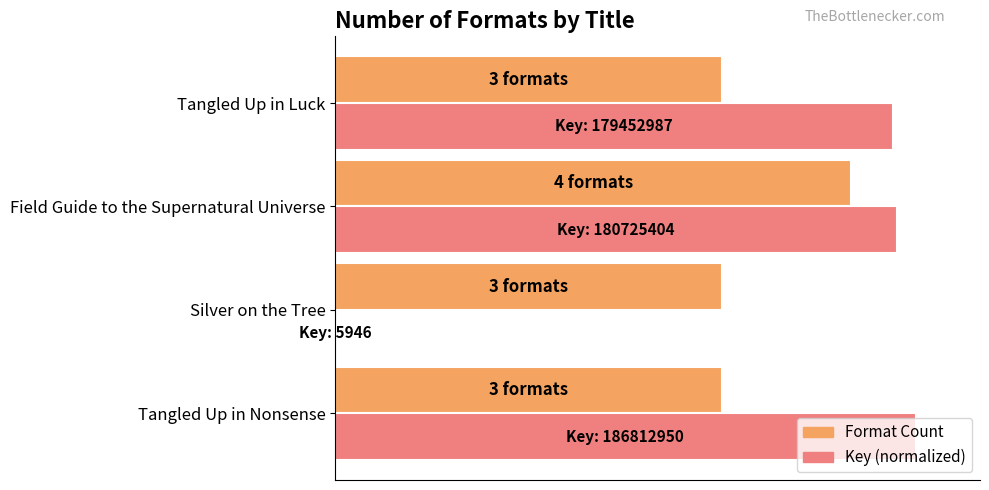

List the labels in order of Format Count value, largest first.

Field Guide to the Supernatural Universe, Tangled Up in Nonsense, Silver on the Tree, Tangled Up in Luck